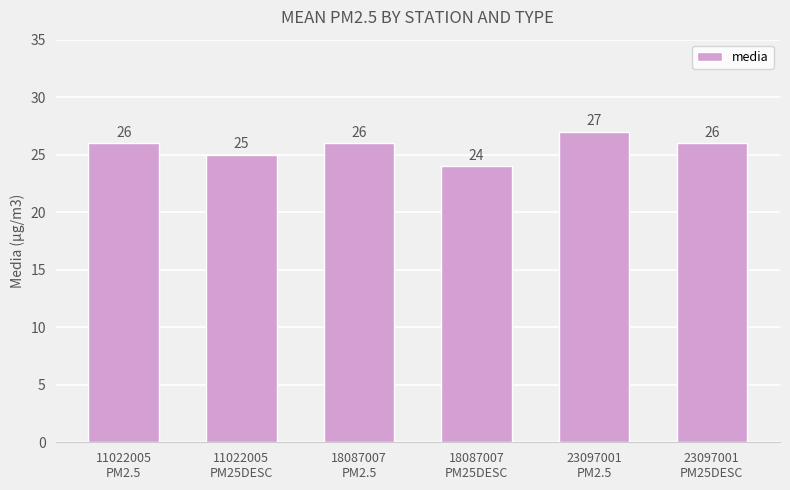

True or false: the data shows 26 at 23097001
PM25DESC.

True